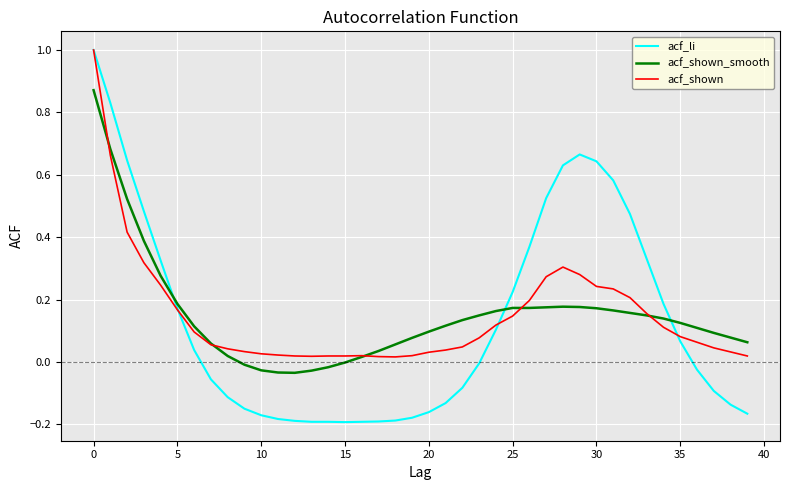

What is the maximum value for acf_li?

1.0